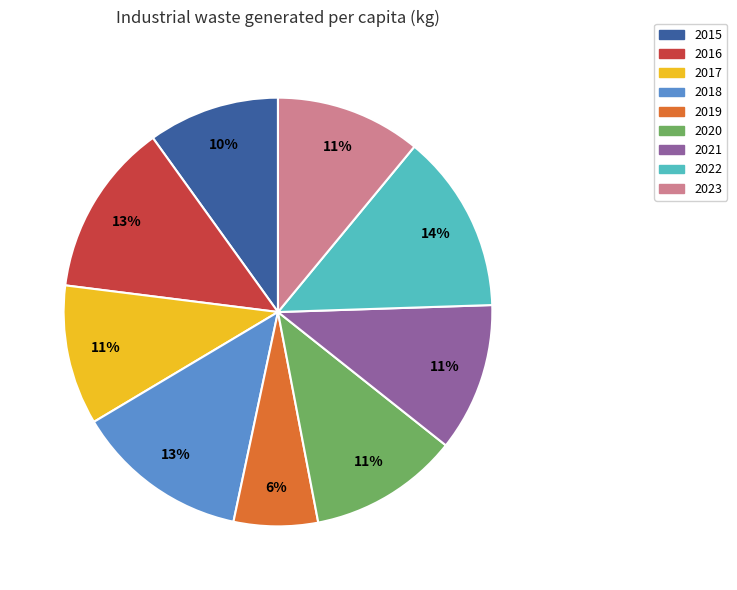

Which slice is the smallest?

2019